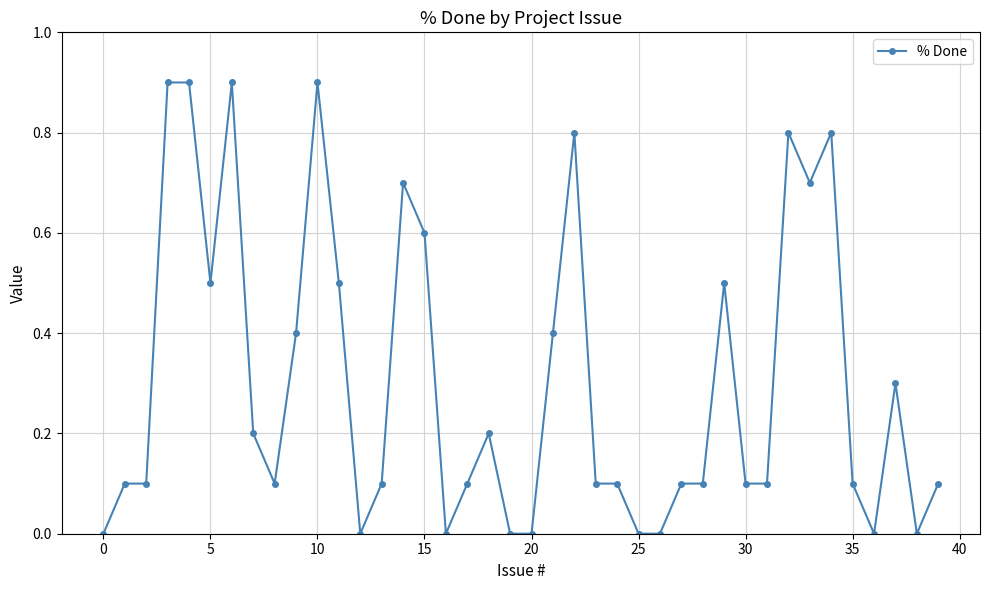

What is the average value?

0.3